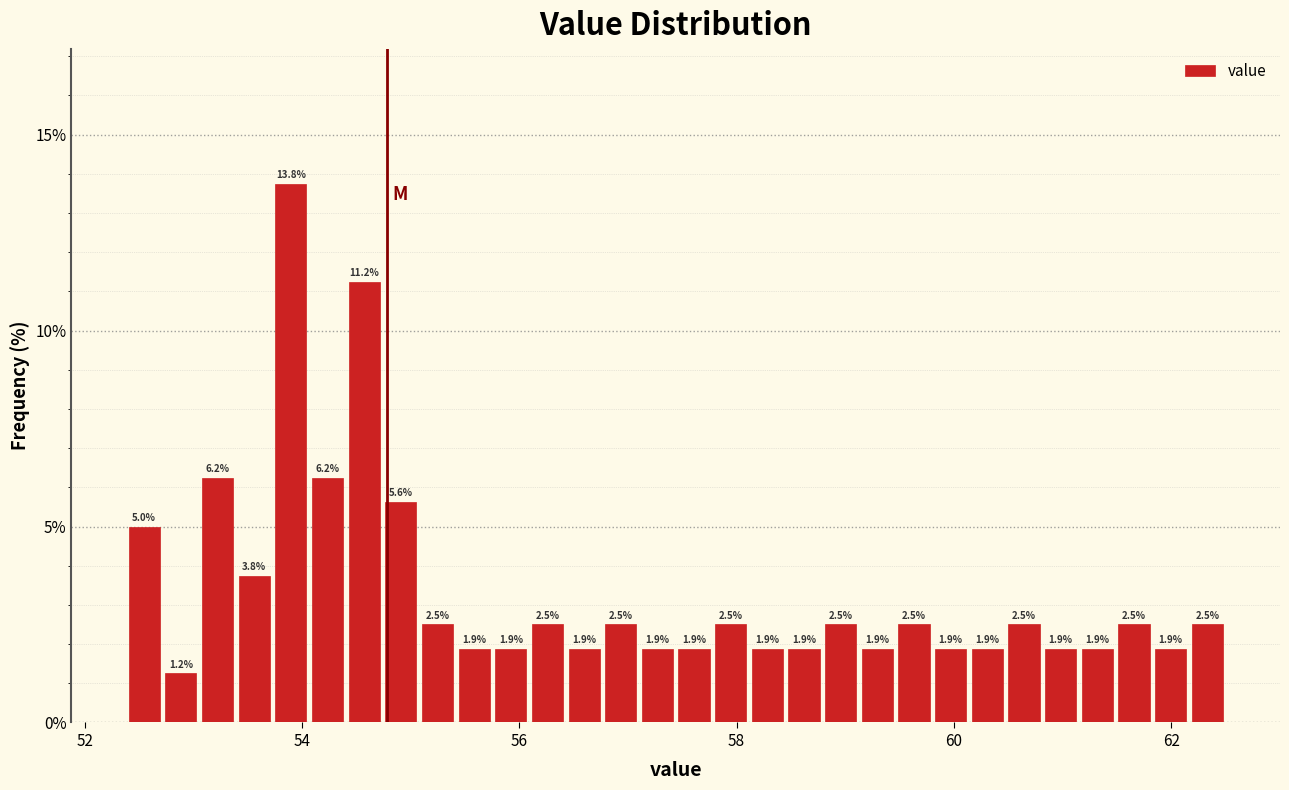

Read against the x-axis, roughly where is the centre of the tallest bar?

53.8